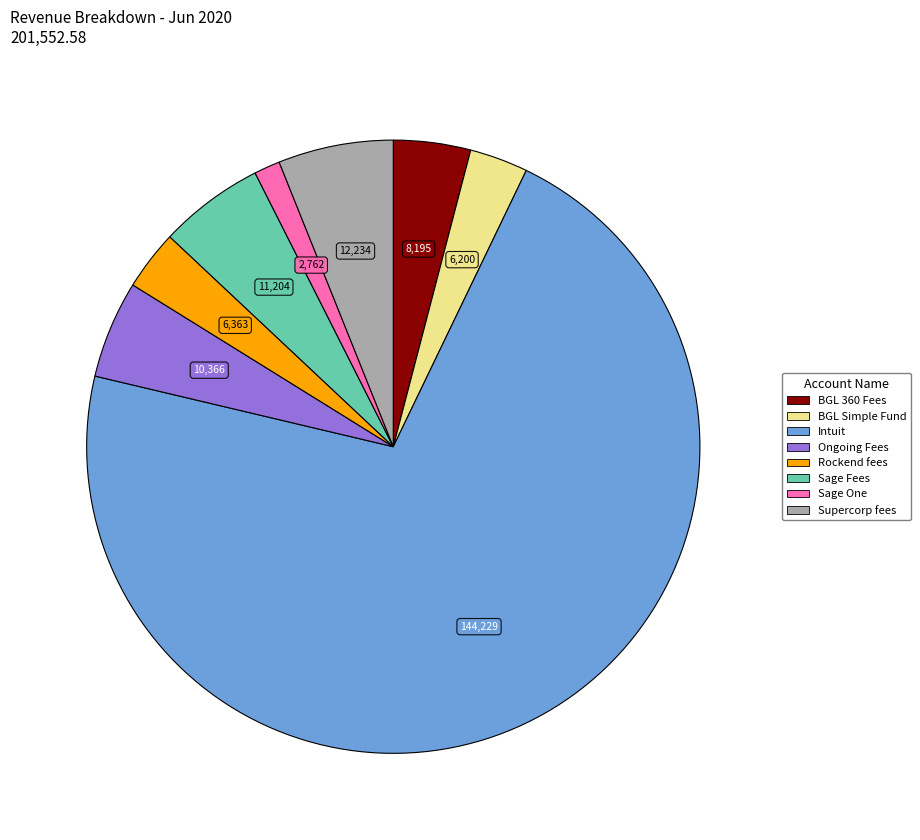

Does any single category account for the majority?

Yes